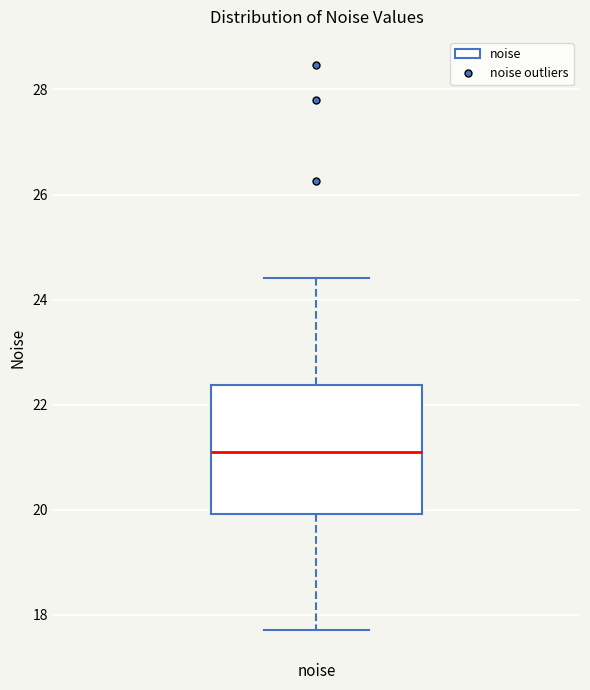

Read this box plot against the y-axis: the position of the median line, the range covered by the box, and the ends of both whiskers. The values are not printed on the chart, so give them approximately, as read against the axis.

median 21.0, box 20.0 to 22.4, whiskers 17.8 to 24.4